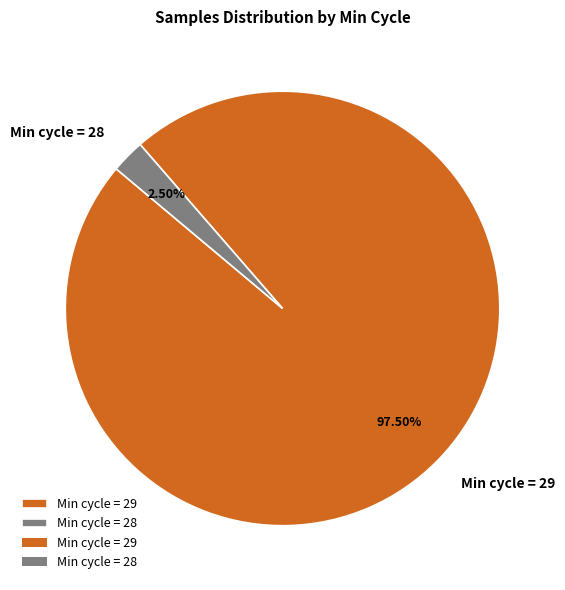

Which slice represents more than half of the pie?

Min cycle = 29